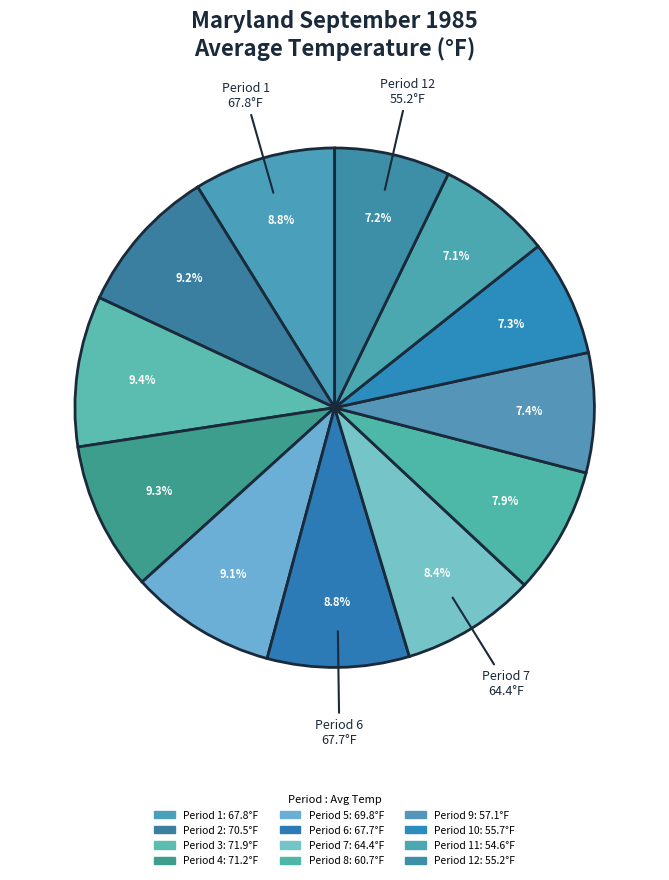

Which category has the biggest portion of the pie?

Period 3